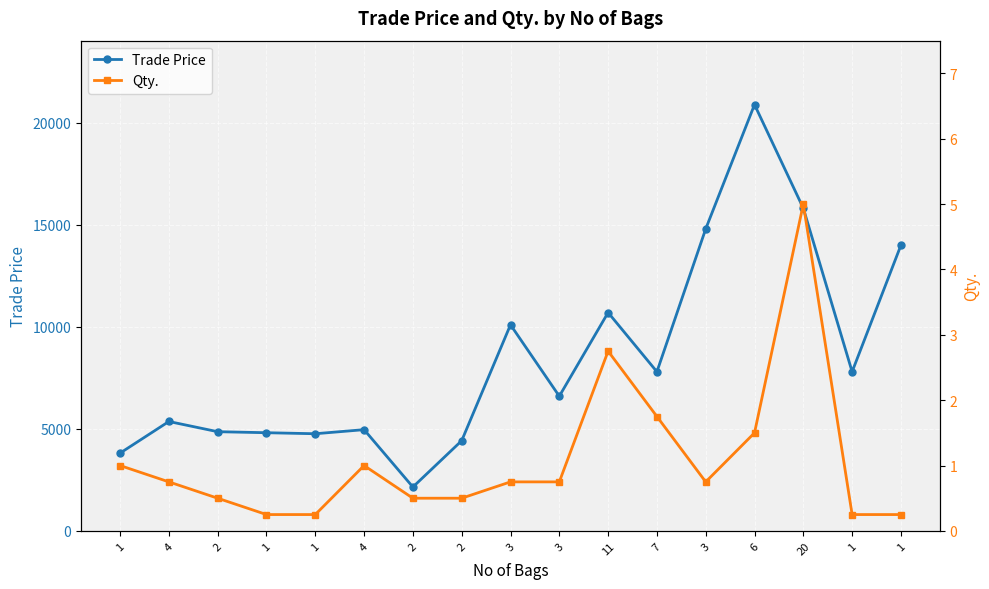

In Qty., how many points are lower than both neighbors (excluding endpoints)?

1